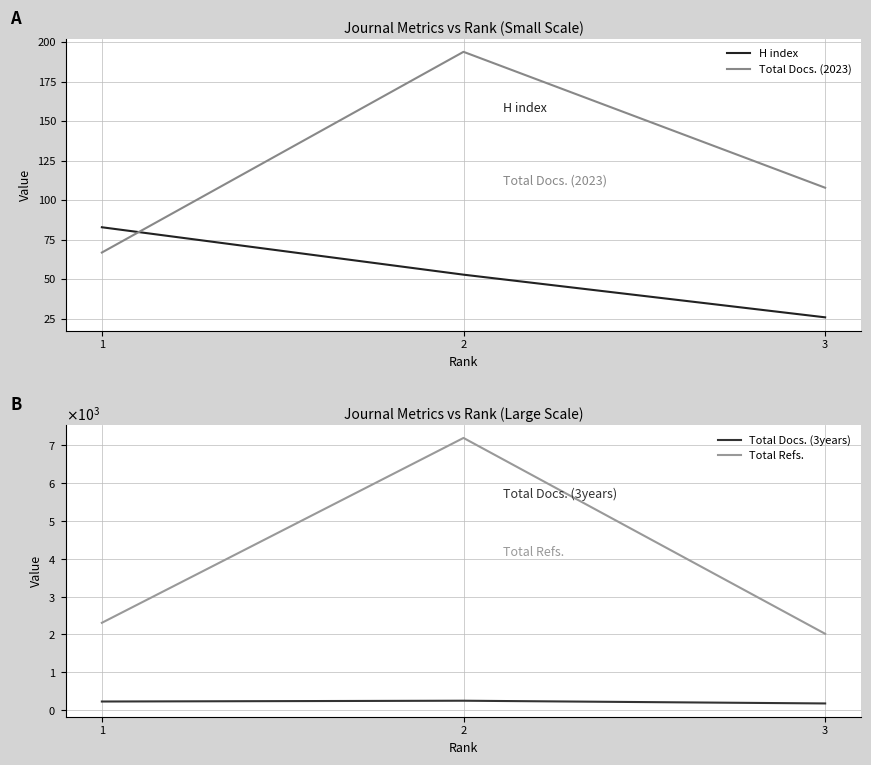

What is the sum of the Total Refs. values at 2 and 3?

9203